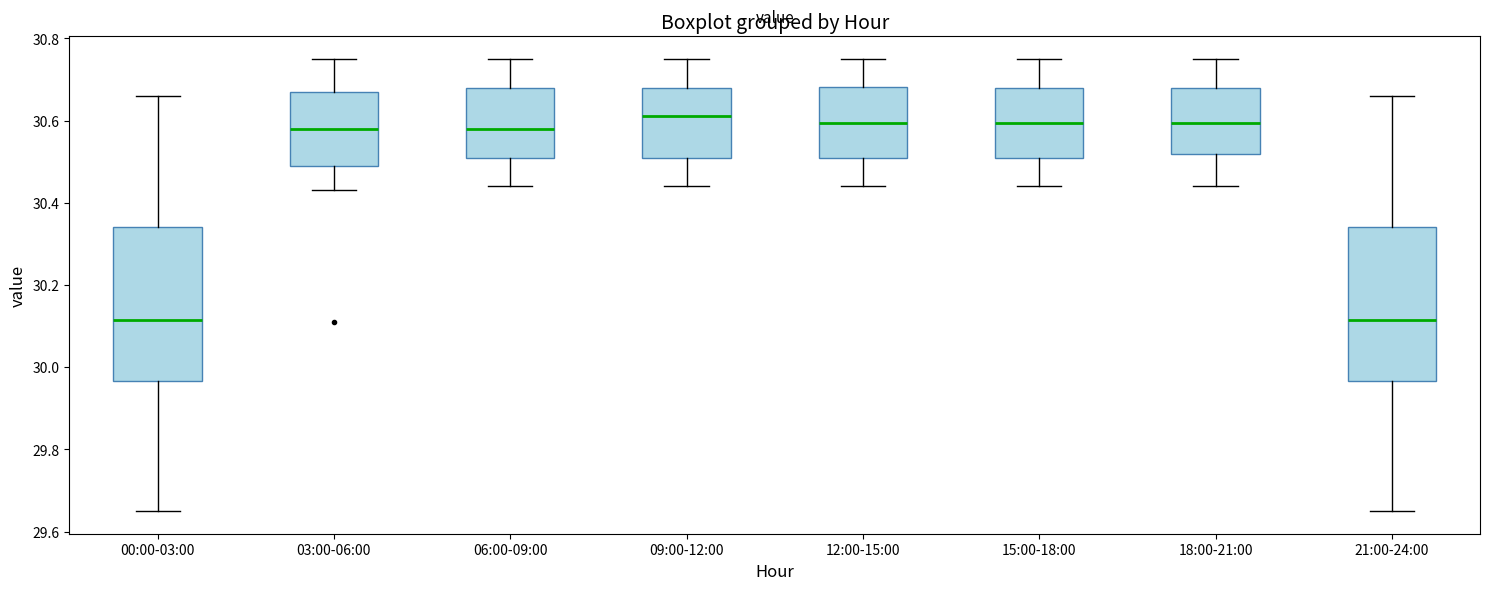

Where does the median line of the box for 21:00-24:00 sit on the y-axis? The values are not printed on the chart, so give them approximately, as read against the axis.

30.12